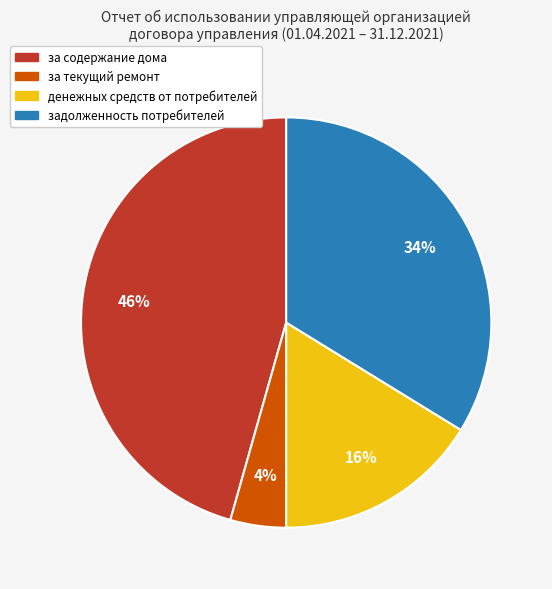

How many slices are in this pie chart?

4